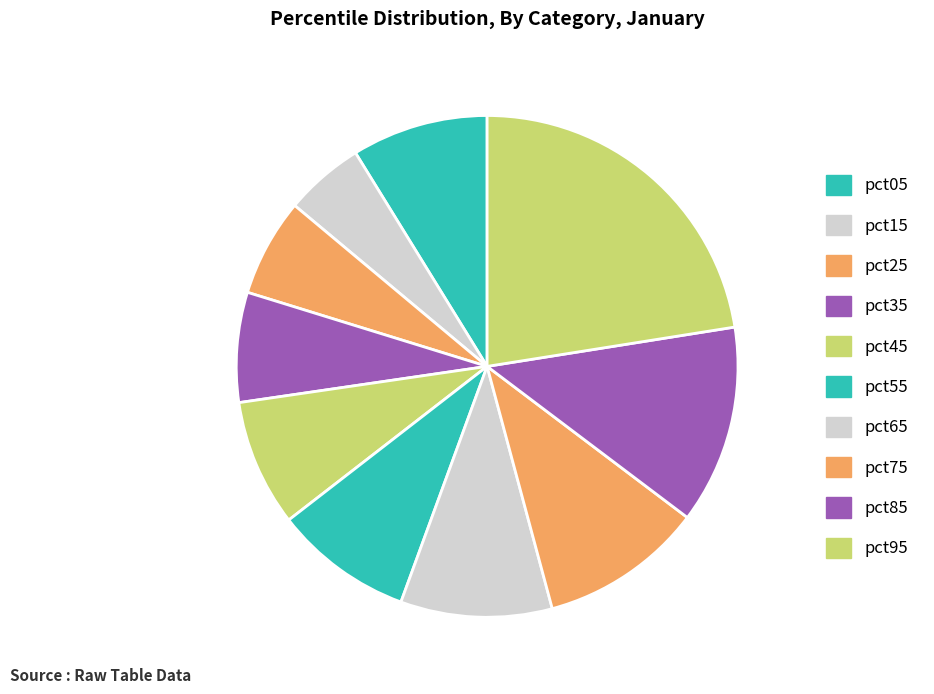

To the nearest percent, what percentage of the pie is pct15?

5%